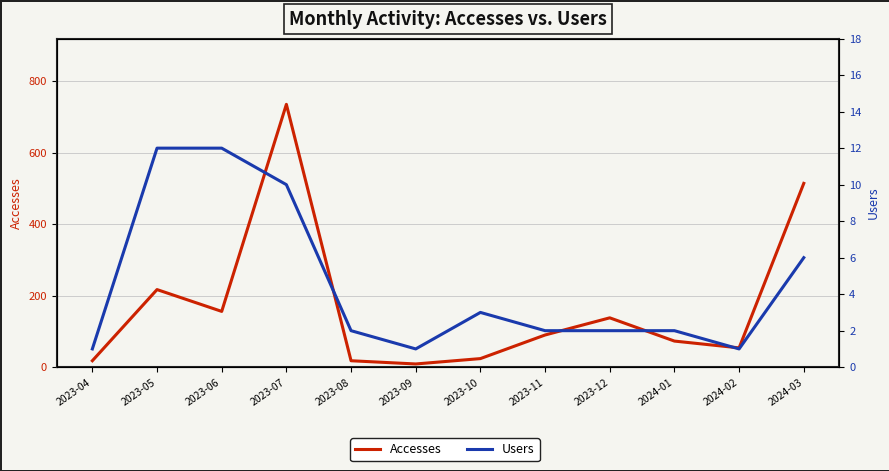

True or false: Accesses has a value of 34 at 2023-10.

False